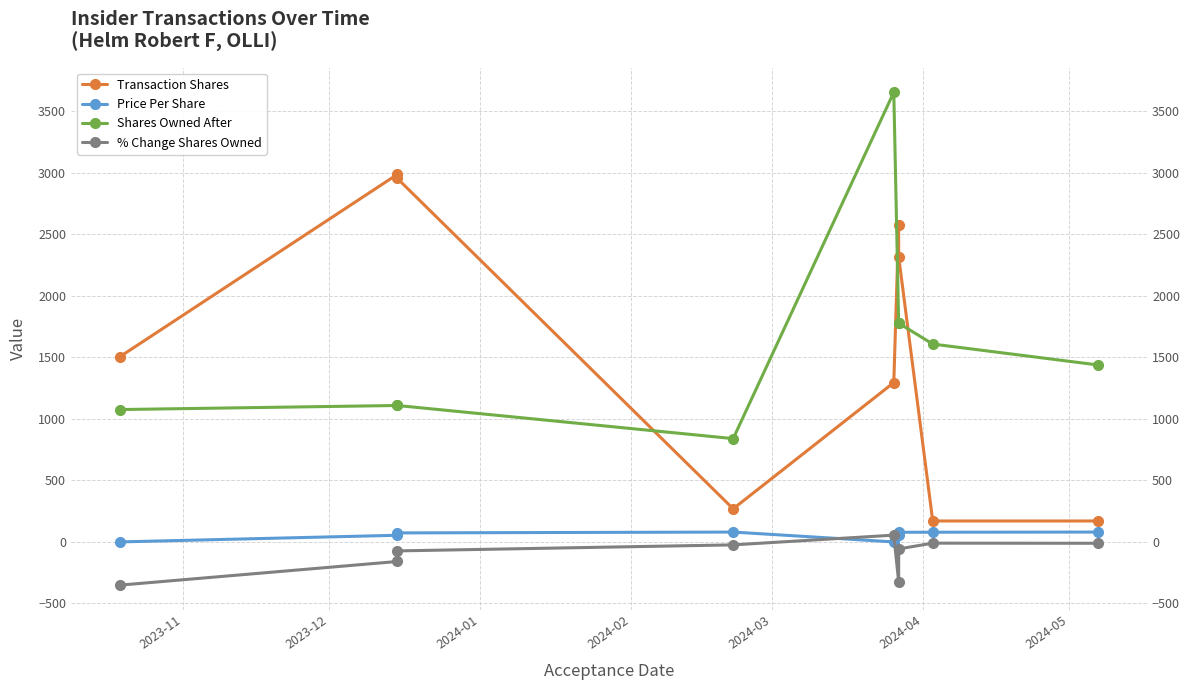

The Price Per Share series shows -32.5 at 2023-11. True or false?

False